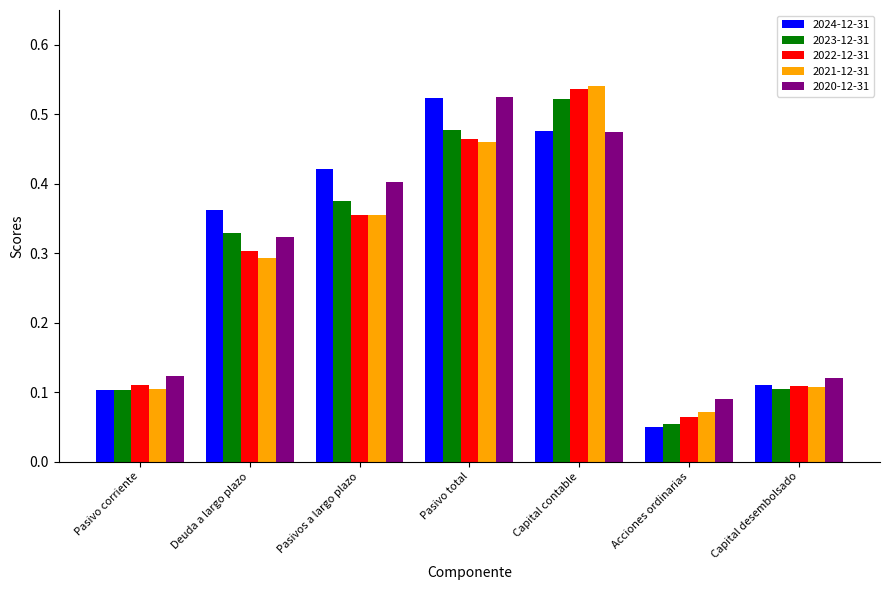

Is the value of 2020-12-31 at Acciones ordinarias greater than the value of 2022-12-31 at Pasivo corriente?

No